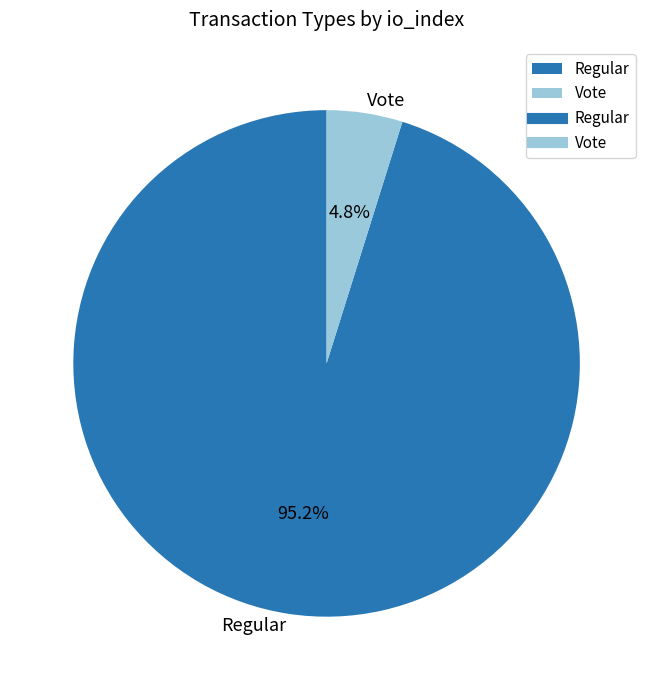

What is the smallest slice in the pie chart?

Vote